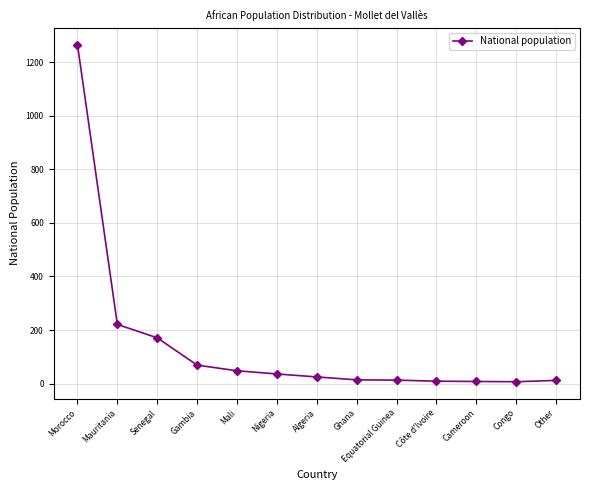

Where is the data nearest to the value 636?

Mauritania